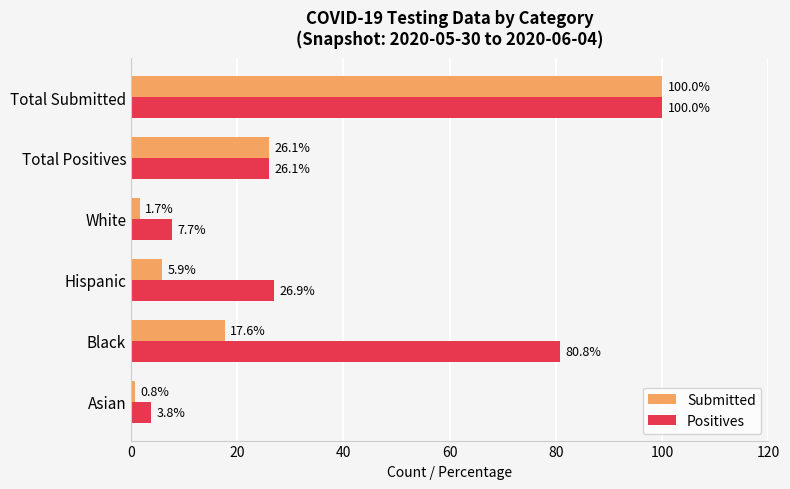

What value does the Positives series have at Total Positives?

26.1